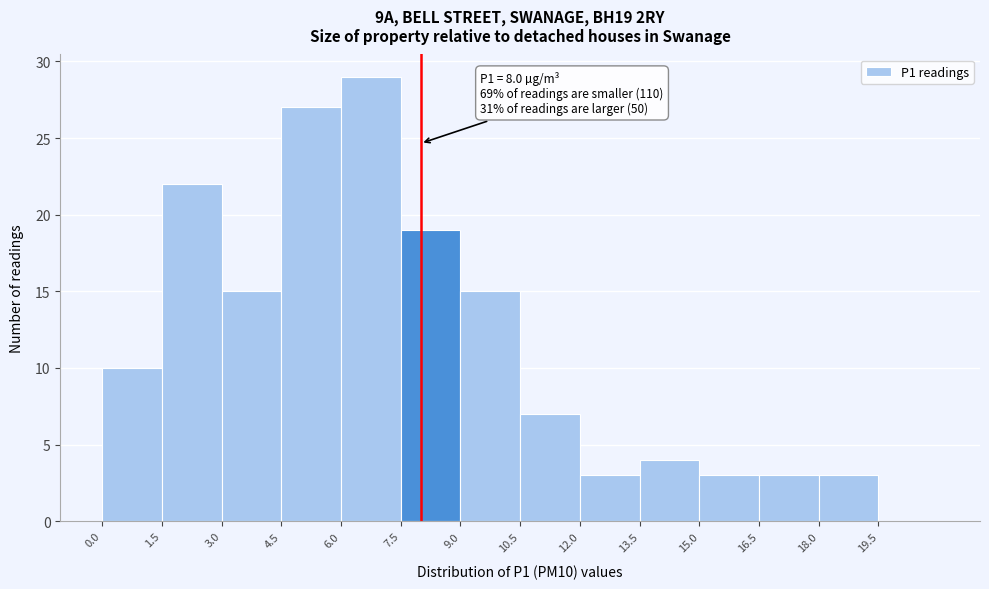

Which range on the x-axis has the tallest bar?

6.0 to 7.5